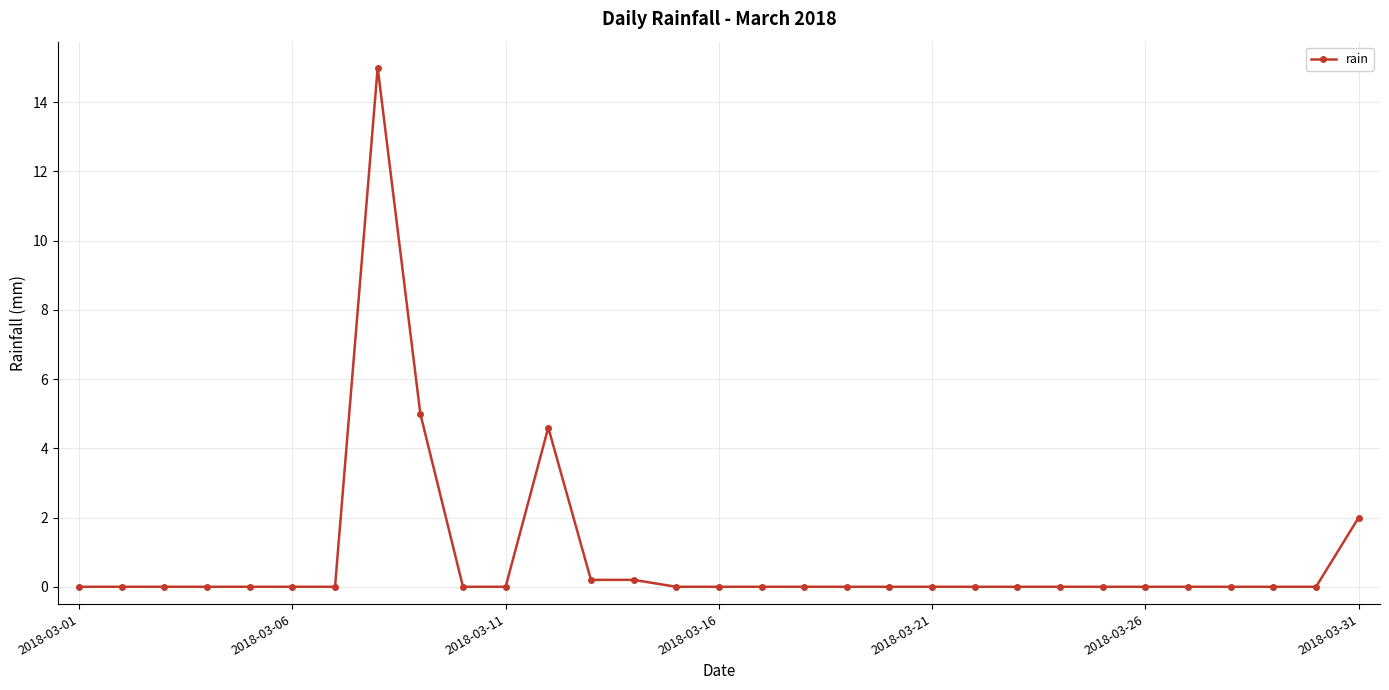

True or false: there are more than 1 points higher than both neighbors.

True